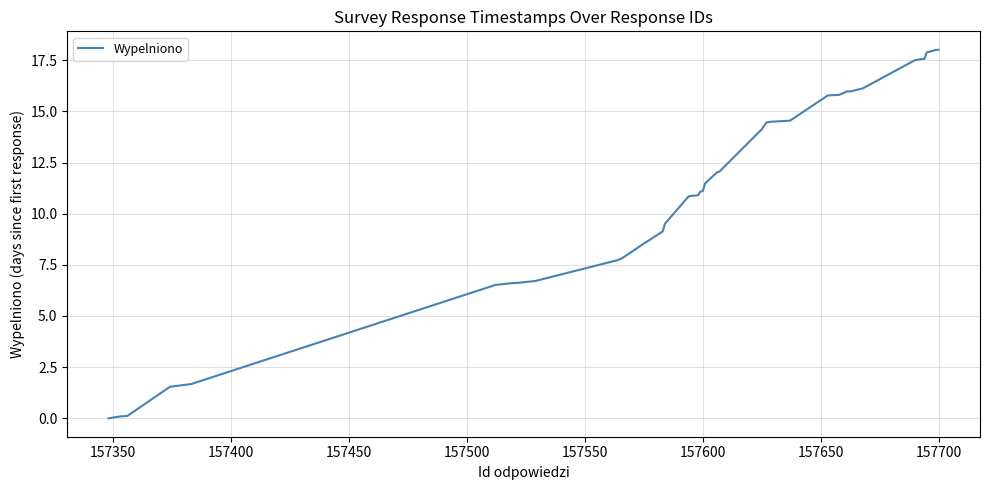

What is the greatest value displayed?

18.0